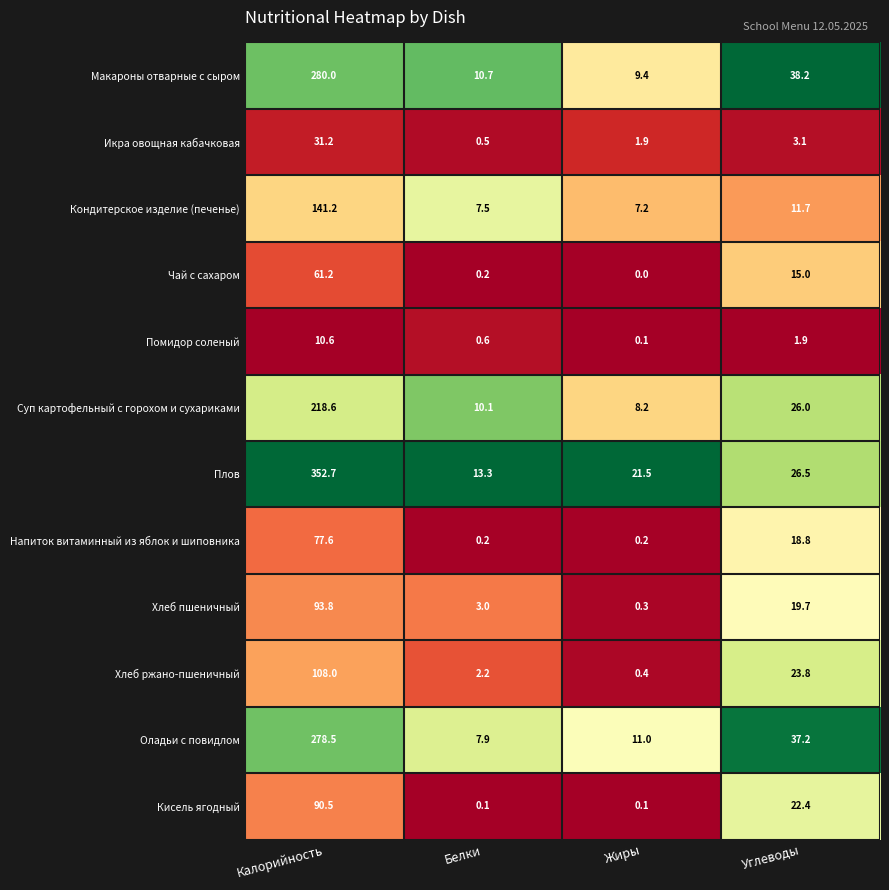

Which series changed the most between Жиры and Углеводы?

Макароны отварные с сыром